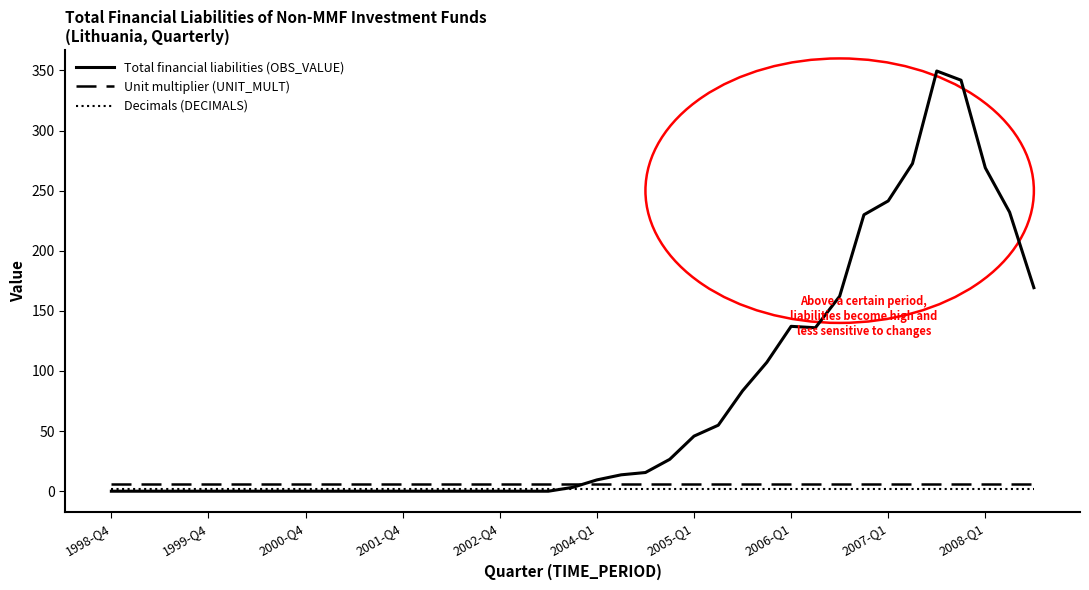

Which series has the widest spread of values?

Total financial liabilities (OBS_VALUE)